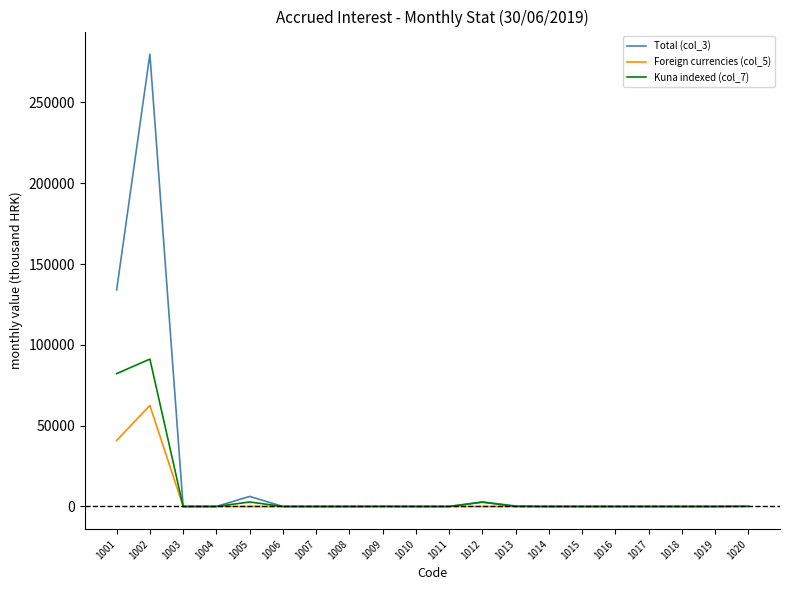

What are all the series names shown in the legend?

Total (col_3), Foreign currencies (col_5), Kuna indexed (col_7)